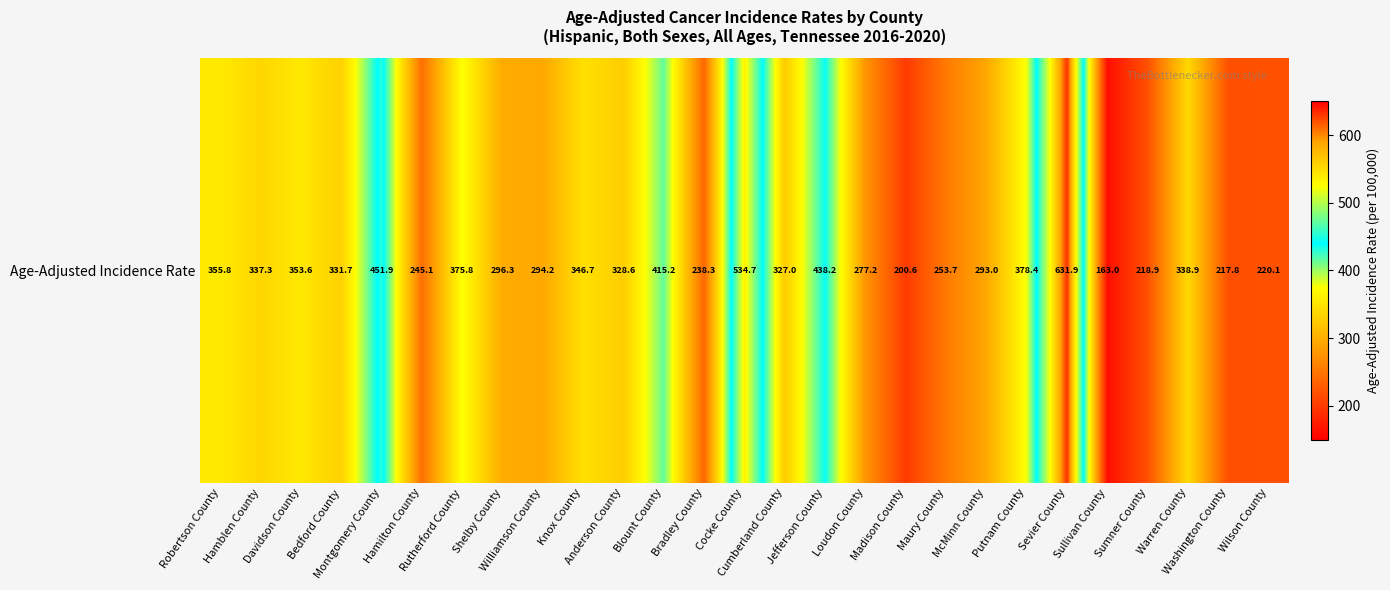

What is the minimum value shown in the chart?

163.0